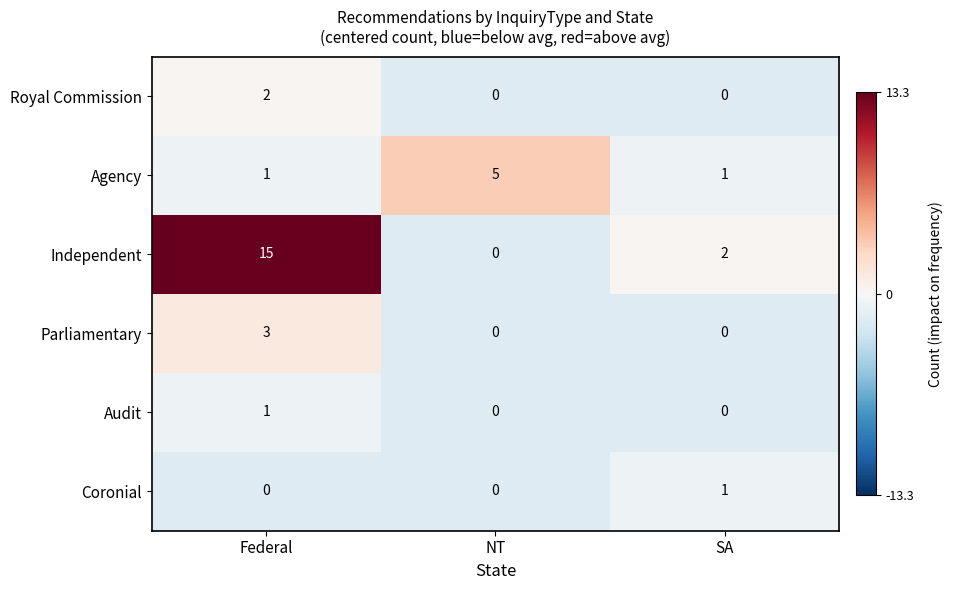

At which category is the sum across all series the highest?

Federal